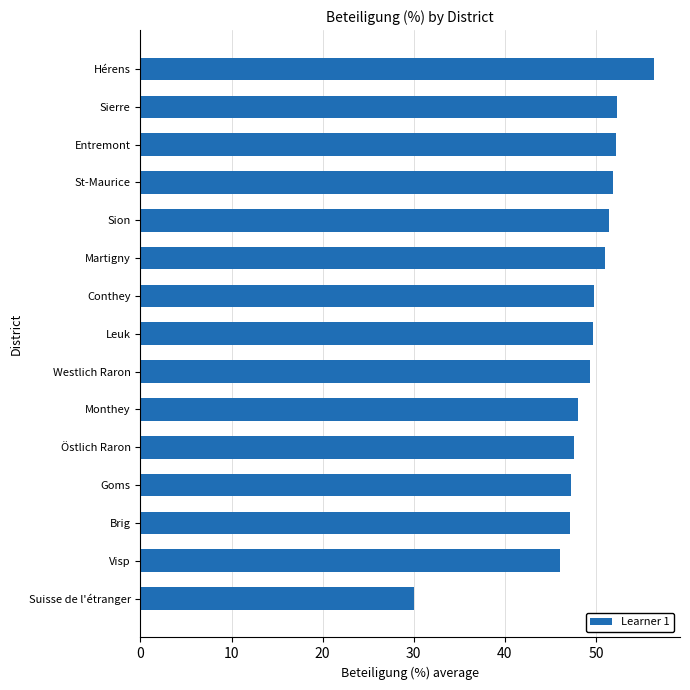

What value does the data have at Monthey?

48.0